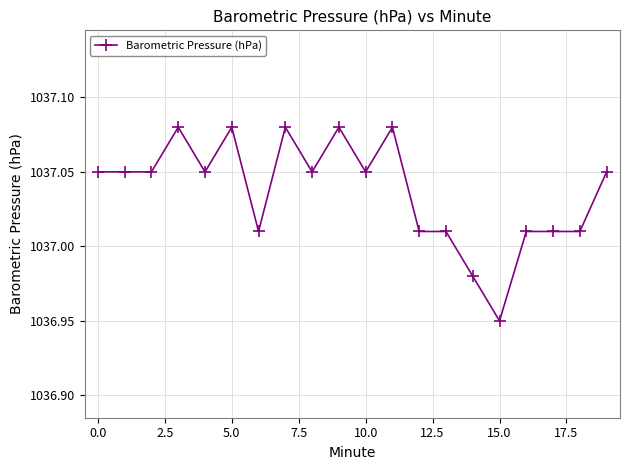

How many distinct data groups are displayed?

1